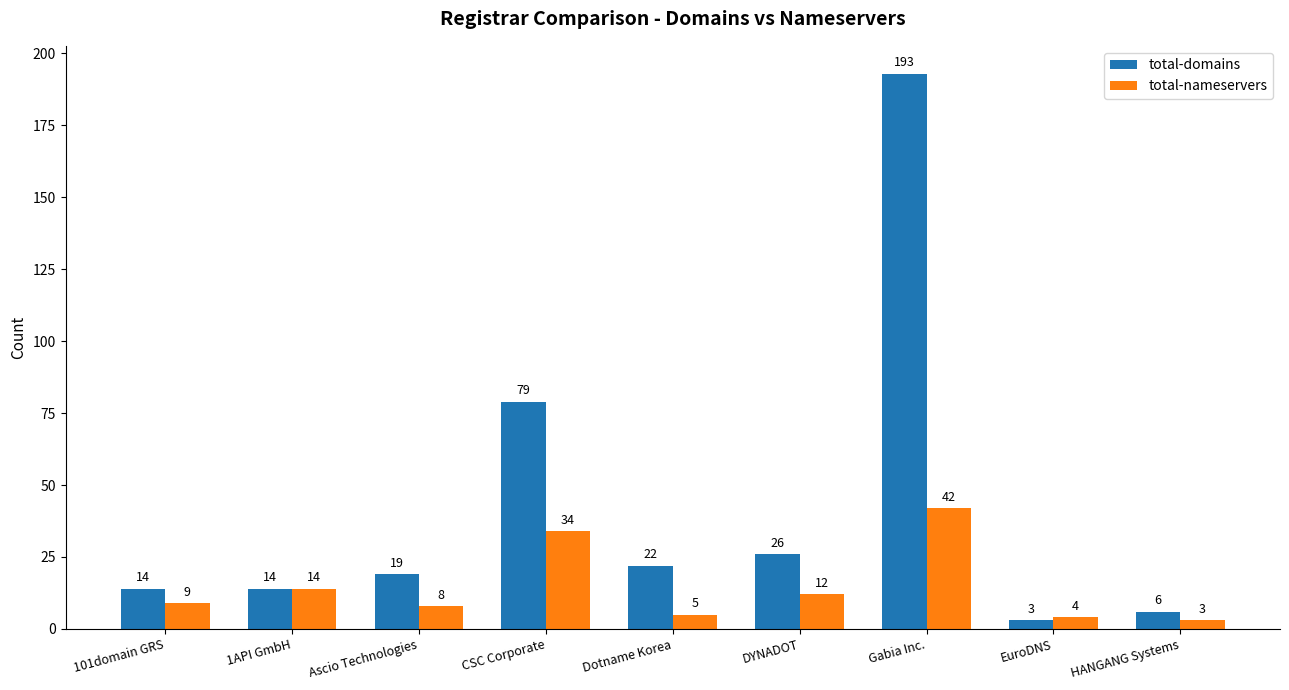

What position from the left is CSC Corporate?

4